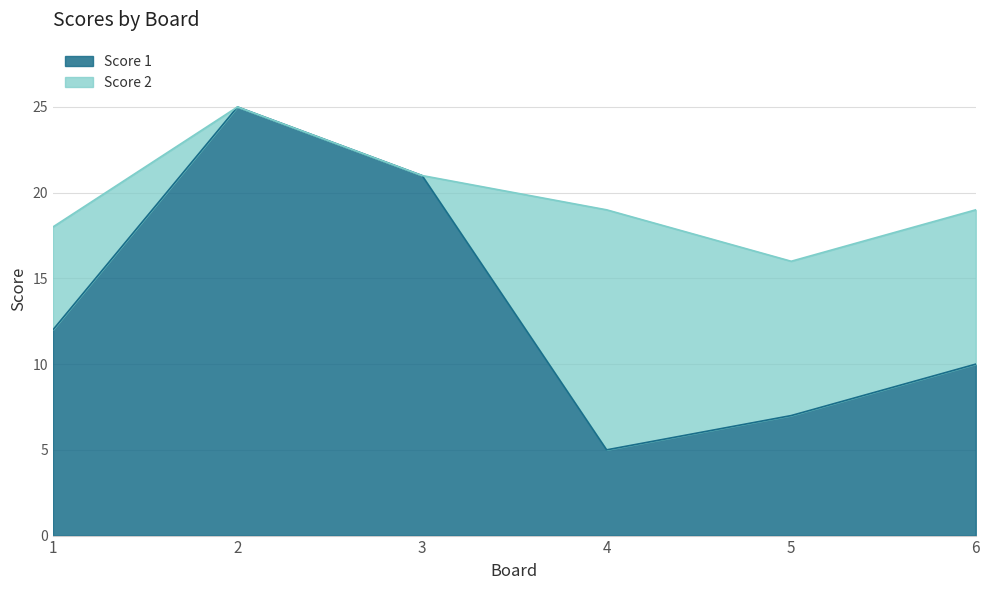

What is the difference between the maximum and minimum values?

20